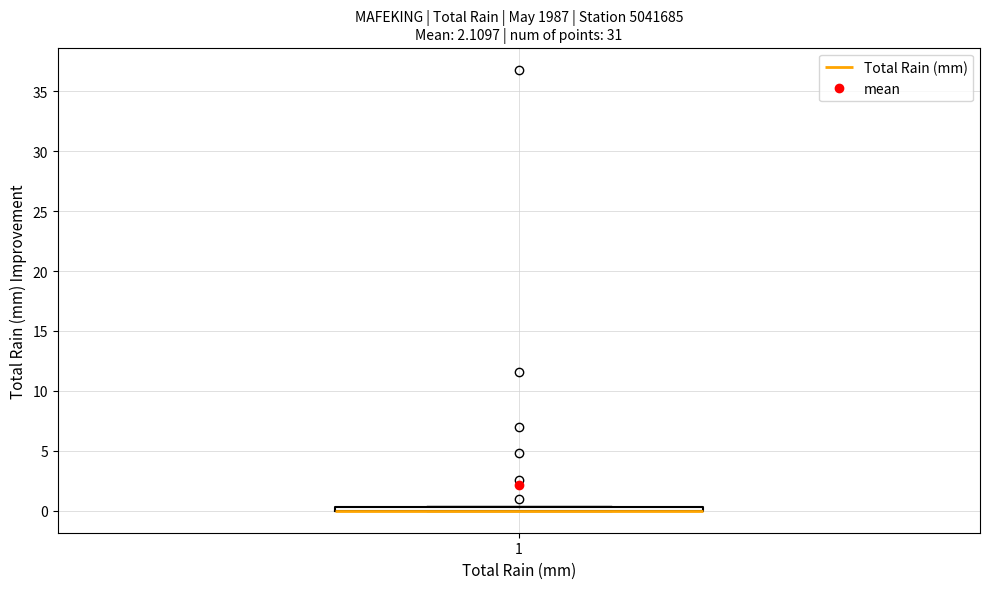

Where is the upper edge of the box at x = 1 on the y-axis? The values are not printed on the chart, so give them approximately, as read against the axis.

0.5